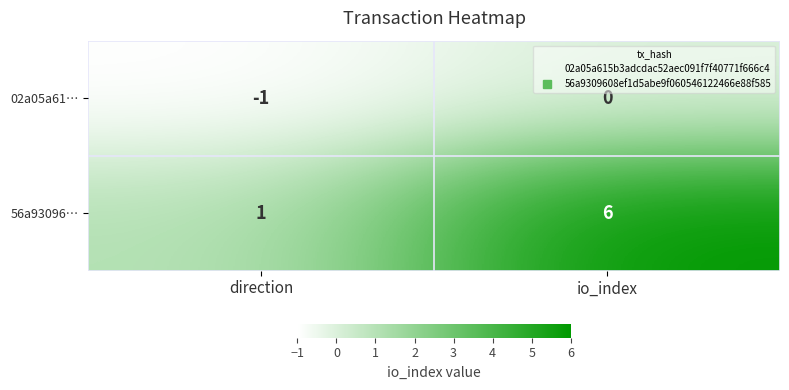

Between direction and io_index, which series saw the biggest shift?

56a93096…